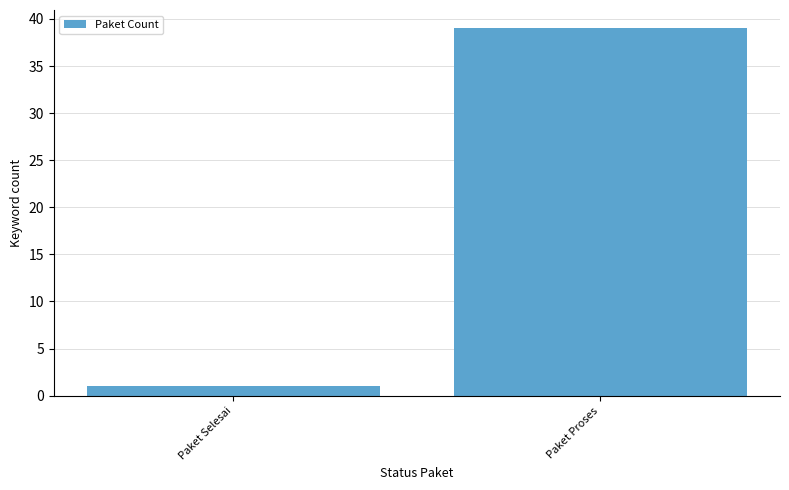

List the labels in order of value, largest first.

Paket Proses, Paket Selesai